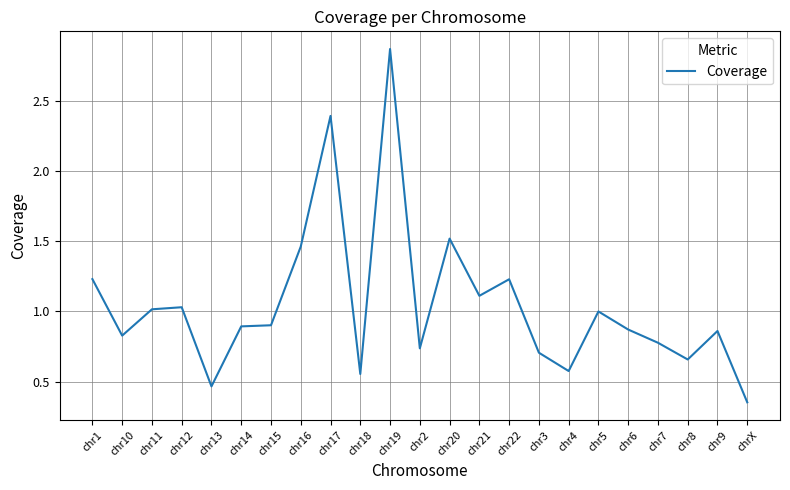

What position from the right is chr2?

12